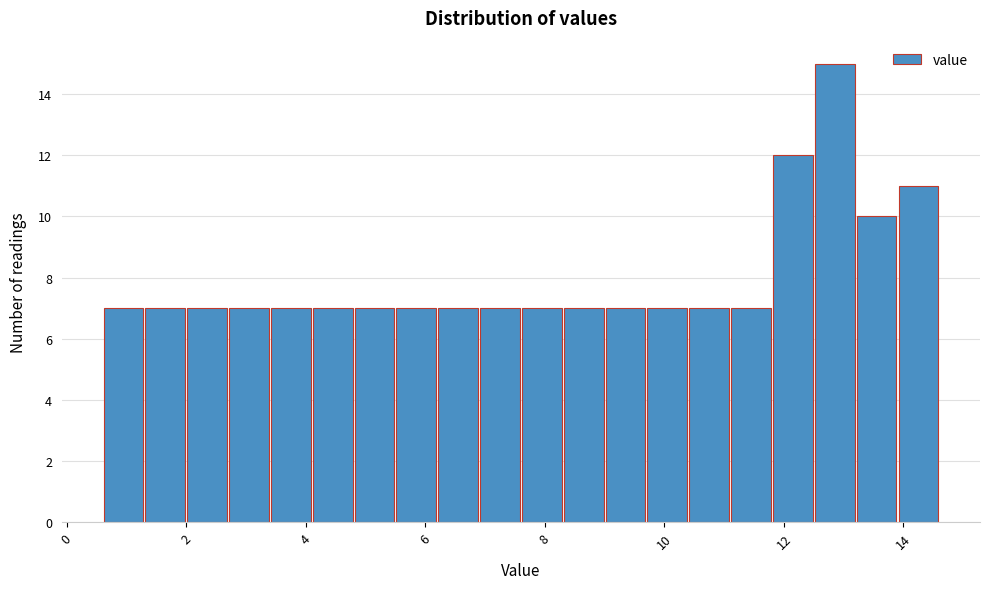

Around what value on the x-axis is the tallest bar? Give the approximate position of its centre, as read against the axis.

12.8